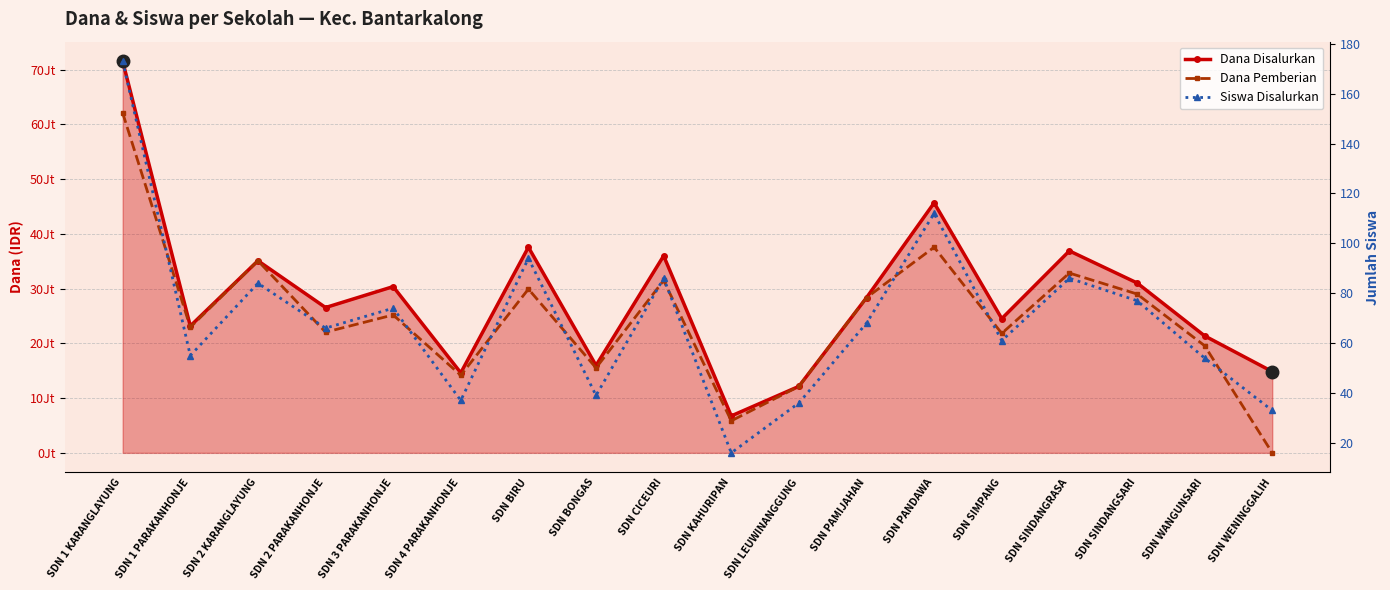

Does the chart display data point markers on the line(s)?

Yes